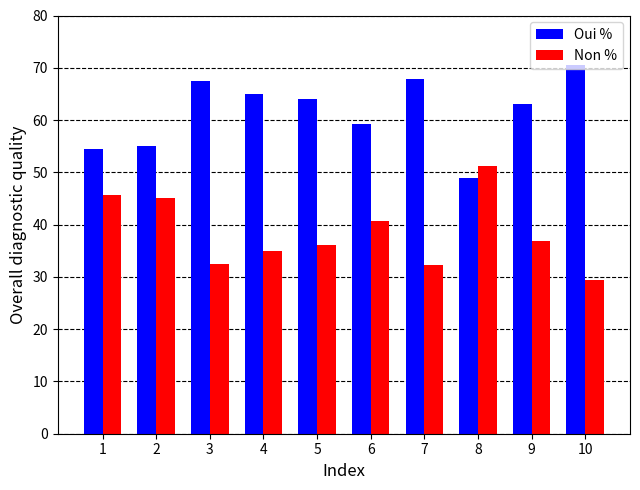

What is the total value across all series at 7?

100.0